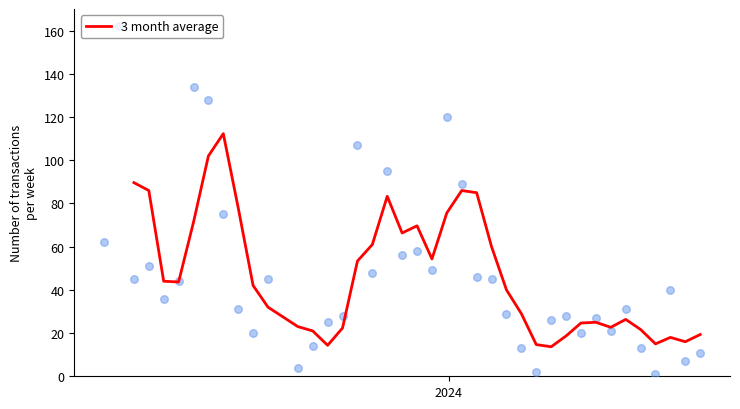

What is the lowest value of the 3 month average series?

13.7